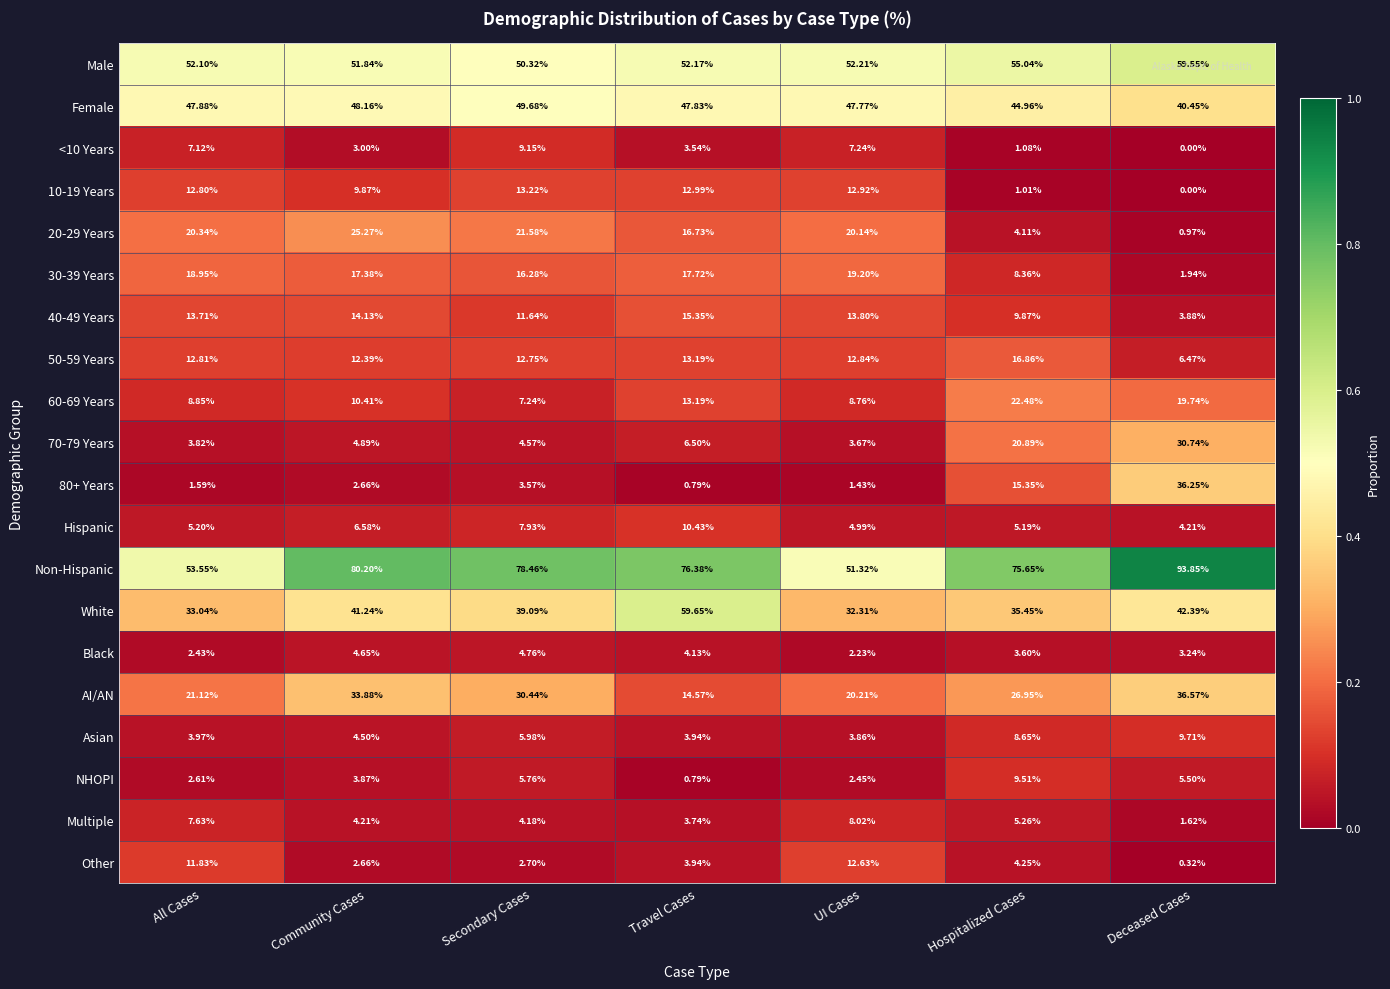

Which series has the largest total across all categories?

Non-Hispanic